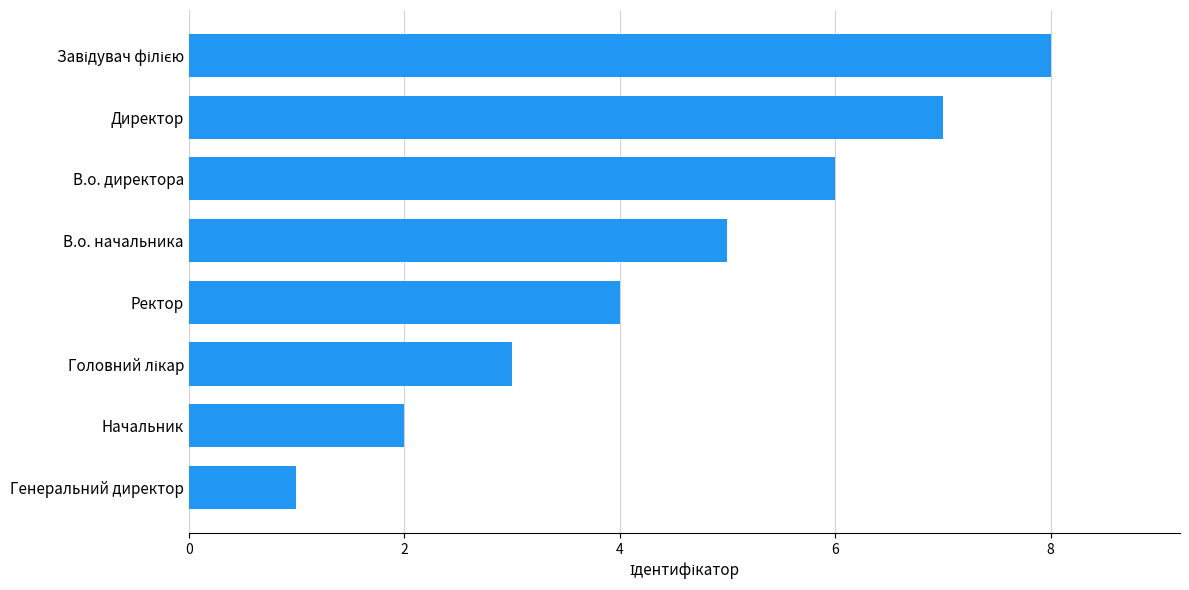

What is the greatest value displayed?

8